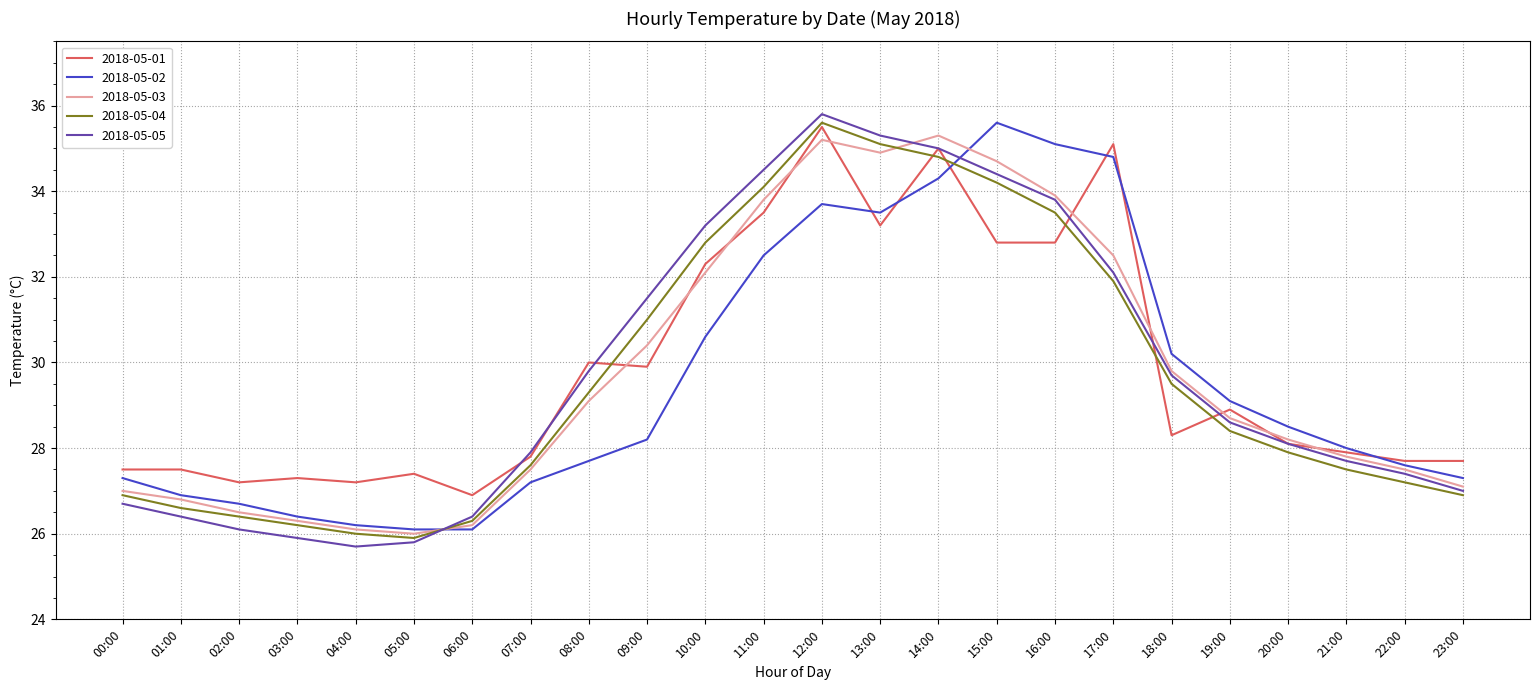

The 2018-05-03 series shows 38.4 at 01:00. True or false?

False